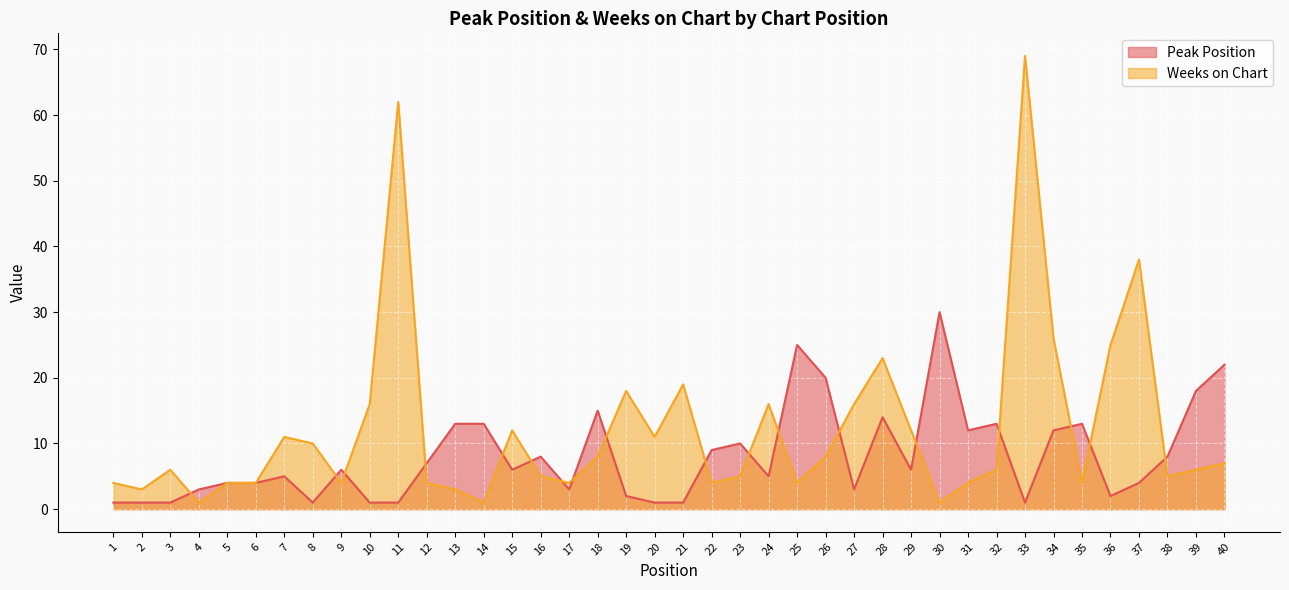

True or false: Weeks on Chart and Peak Position intersect in this chart.

True